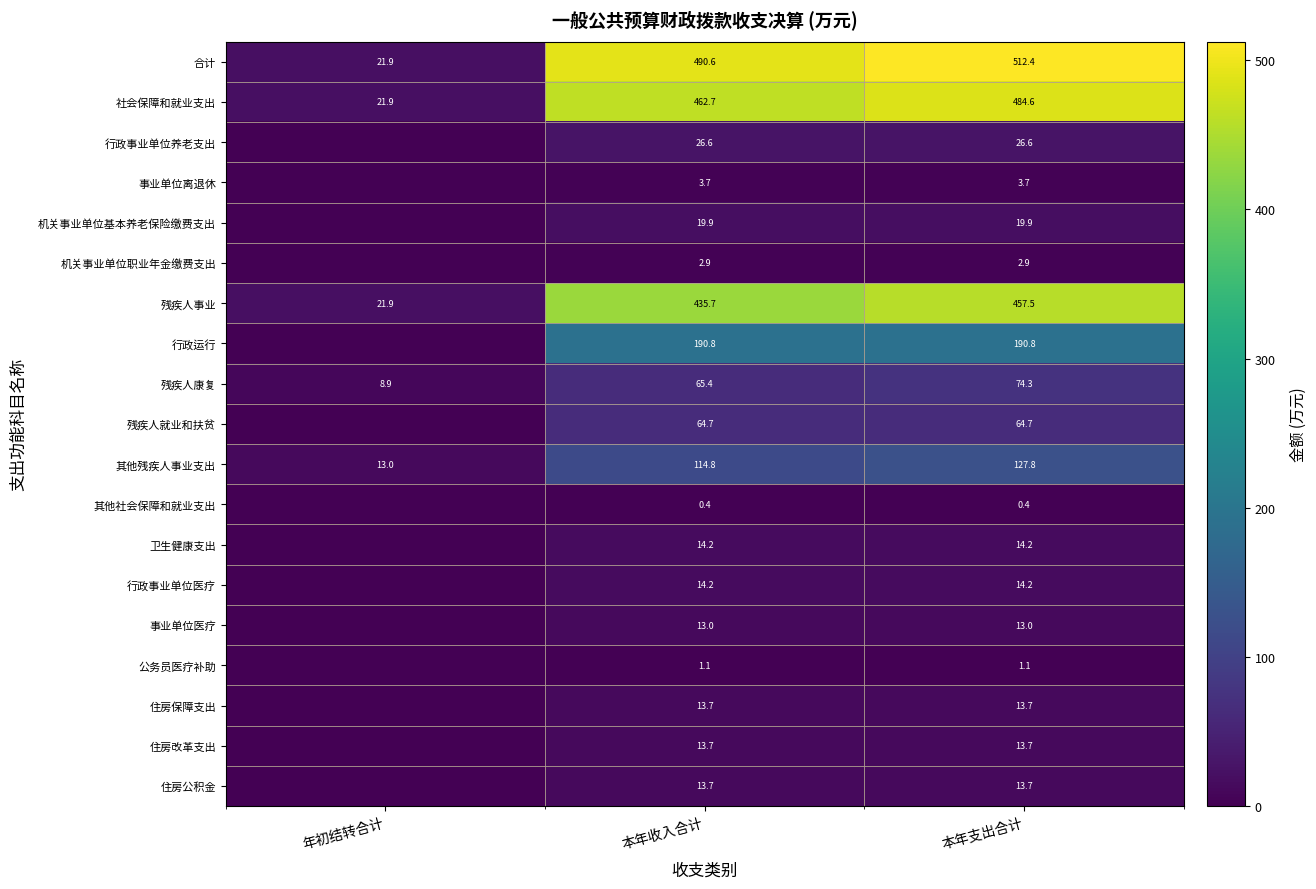

What is the total value across all series at 年初结转合计?

87.5